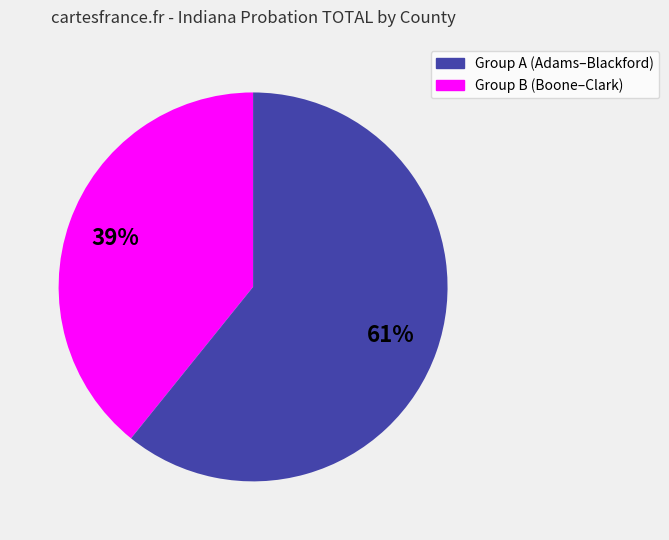

Does any single category account for the majority?

Yes